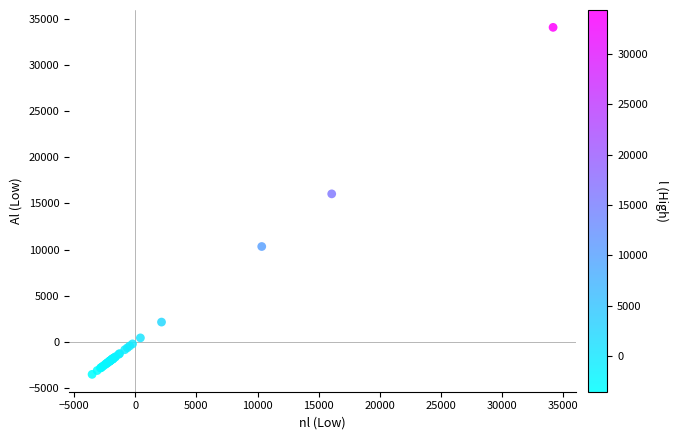

What Y value in the scatter plot is closest to 15276?

16034.9